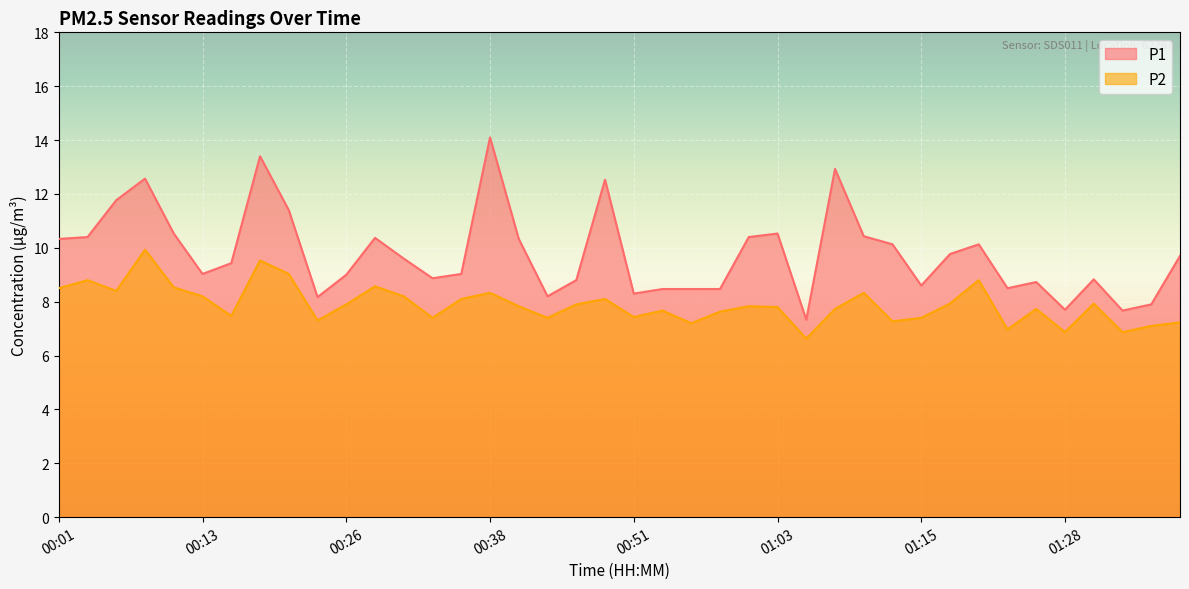

Does the chart display data point markers on the line(s)?

No